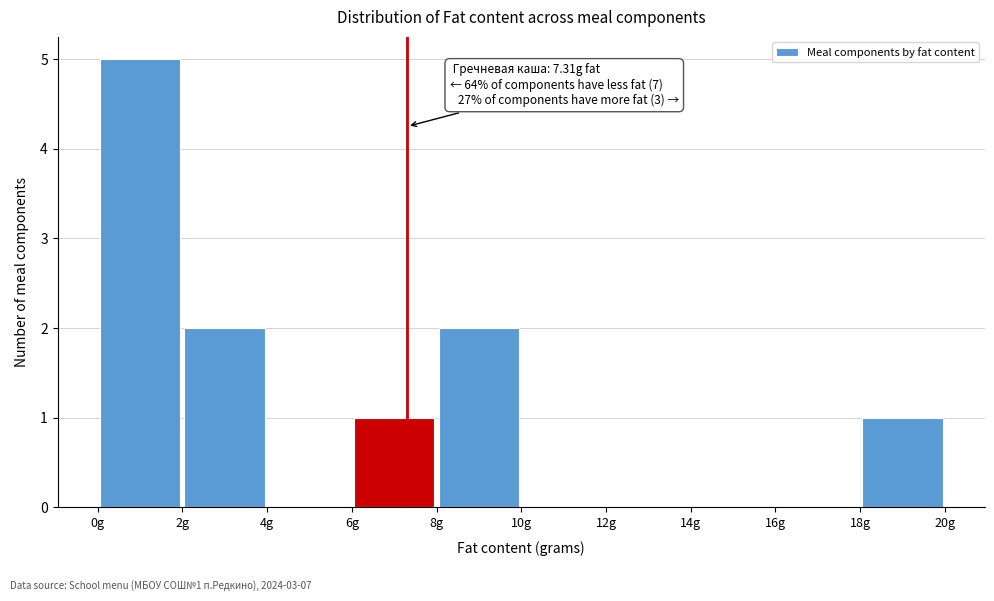

Over which range of the x-axis is the bar tallest?

0 to 2